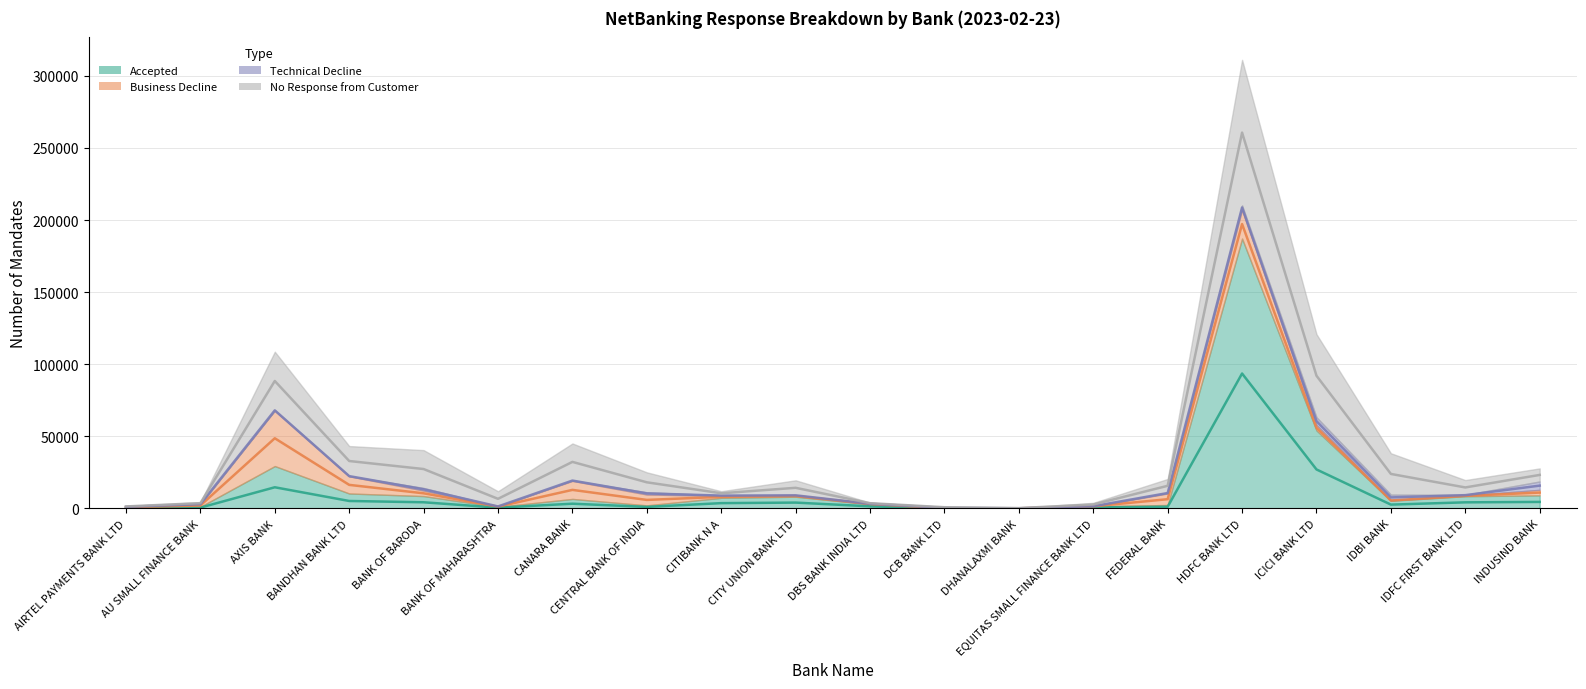

Between BANK OF MAHARASHTRA and FEDERAL BANK, which series saw the biggest shift?

Business Decline